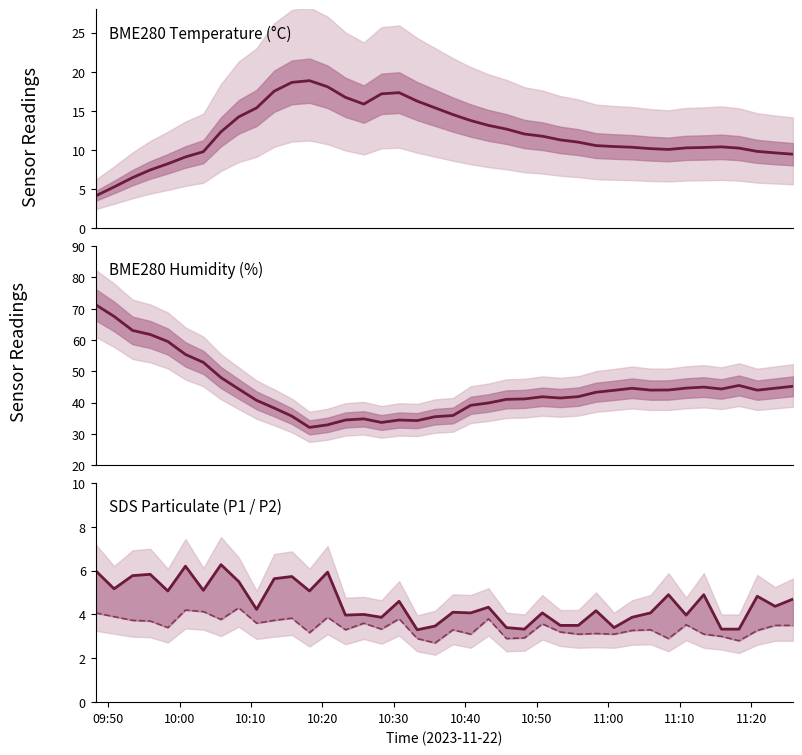

Does the chart display data point markers on the line(s)?

No